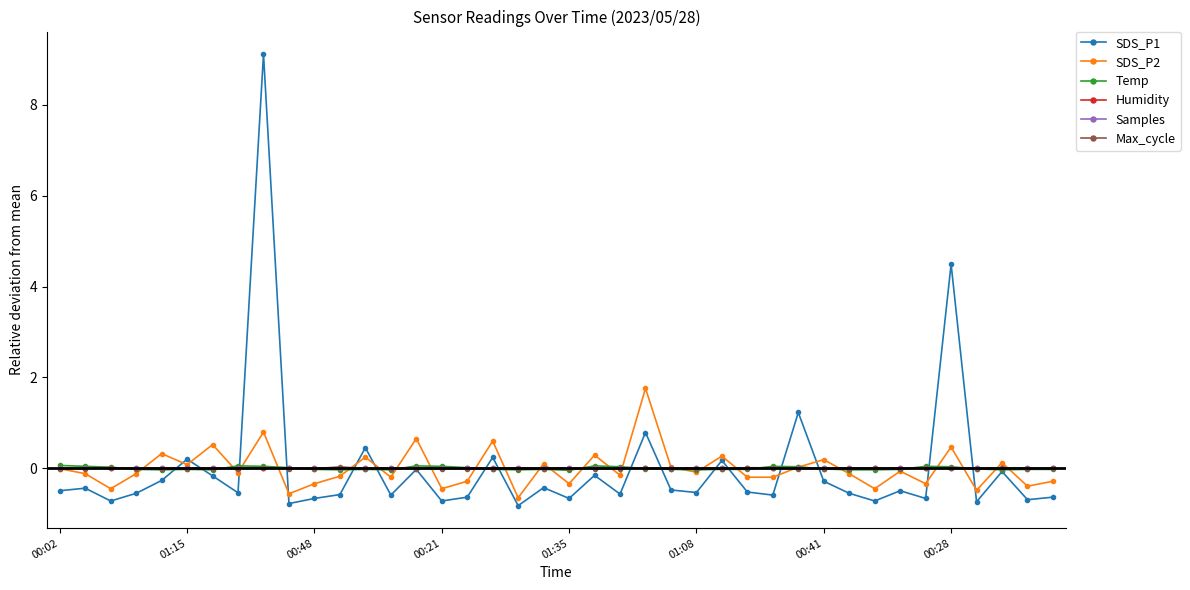

What is the maximum value for SDS_P2?

1.8